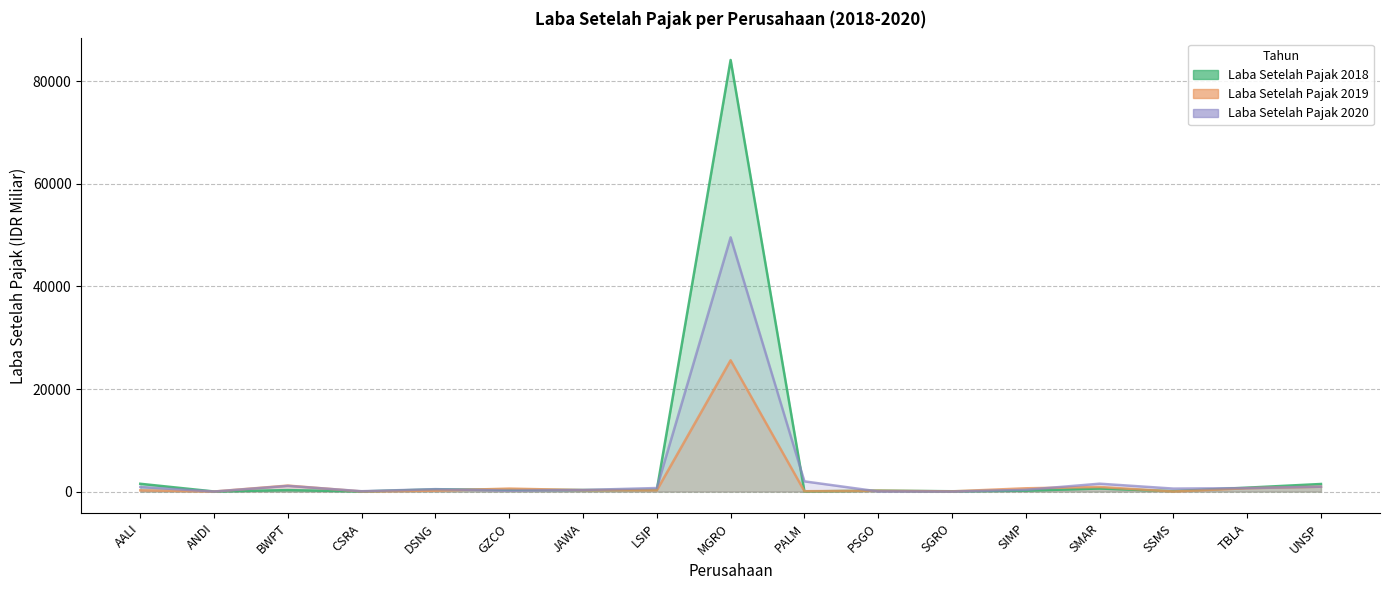

In Laba Setelah Pajak 2019, how many points are lower than both neighbors (excluding endpoints)?

6